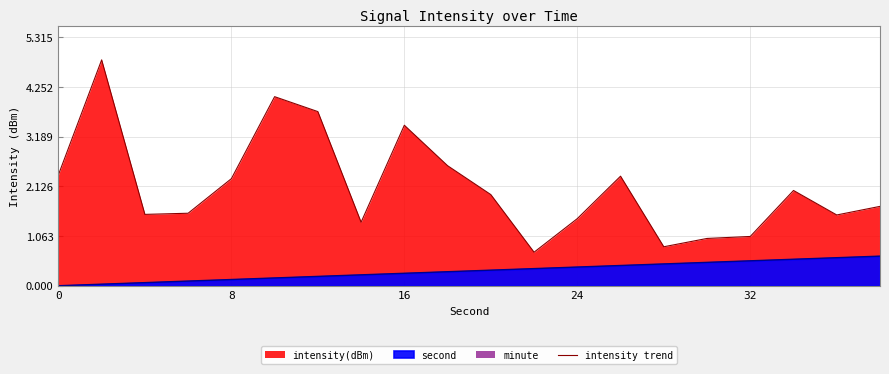

What is the average value?

2.1